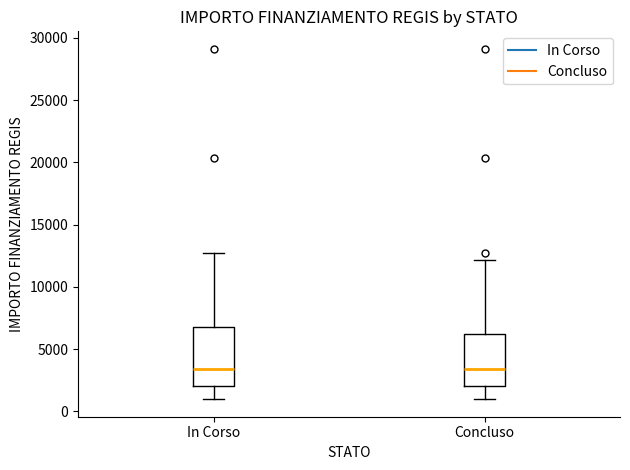

Comparing the boxes themselves (not the whiskers), which one is the tallest?

In Corso